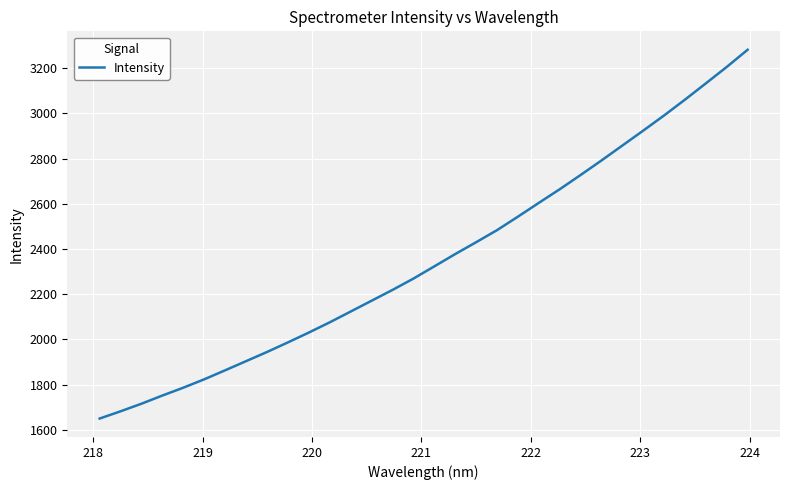

How many values are below 2322?

16